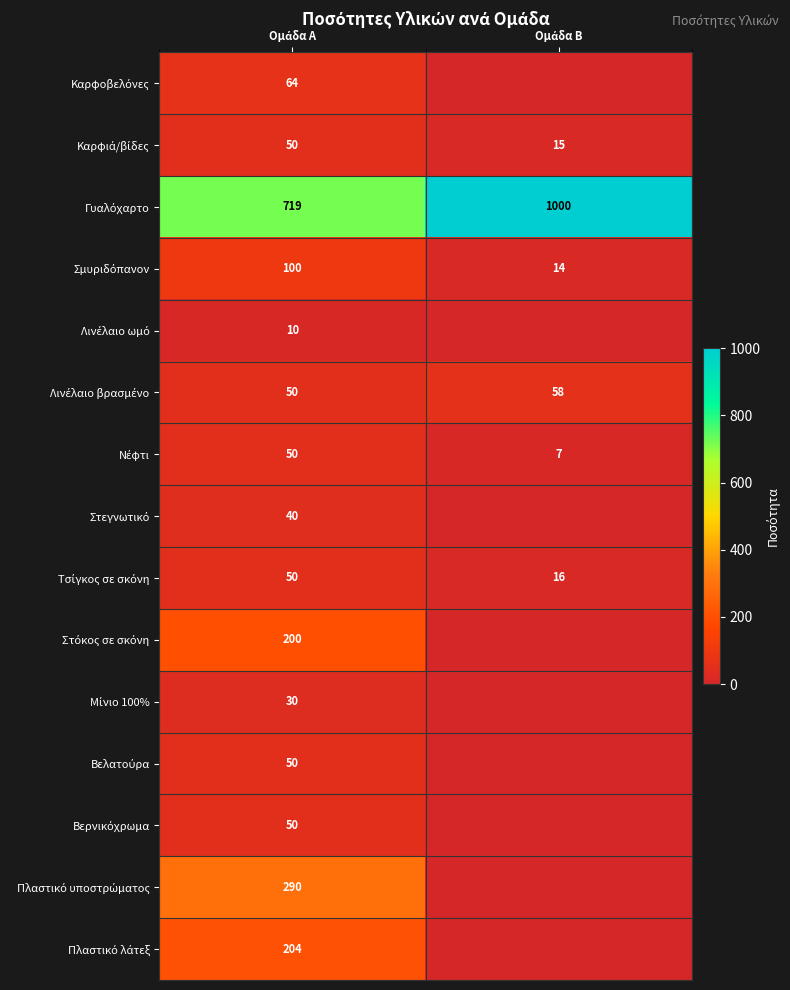

At how many categories does at least one series exceed 750?

1